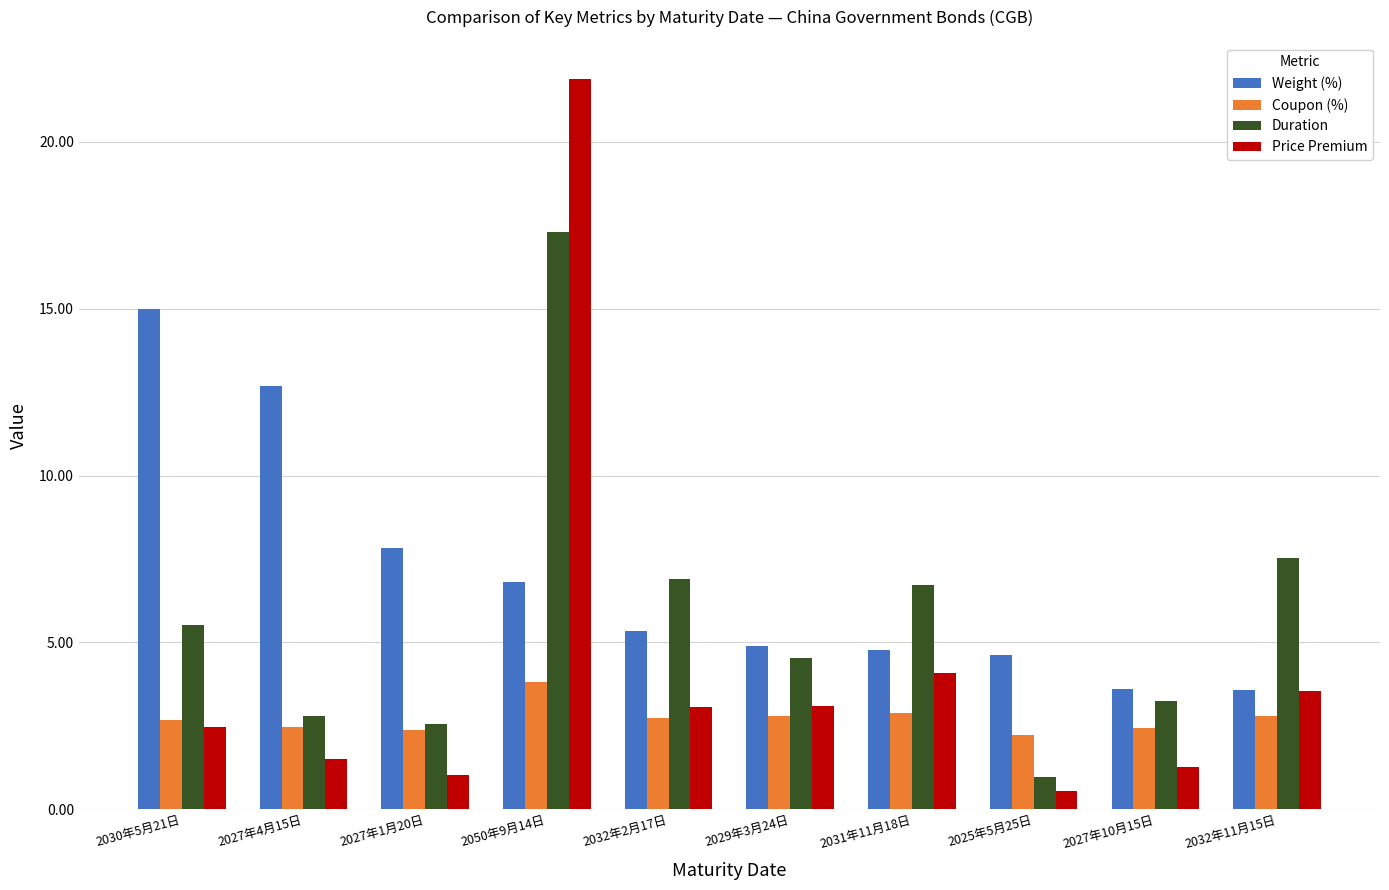

Rank the series by their maximum value, from lowest to highest.

Coupon (%), Weight (%), Duration, Price Premium